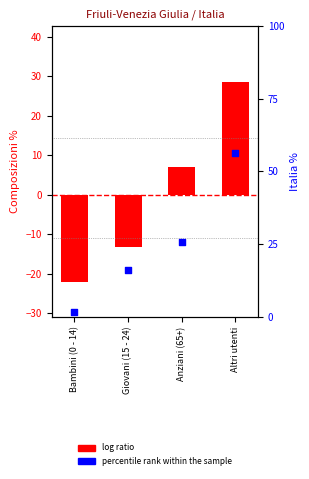

What is the ratio of the value at Altri utenti to the value at Giovani (15 - 24)?

3.5